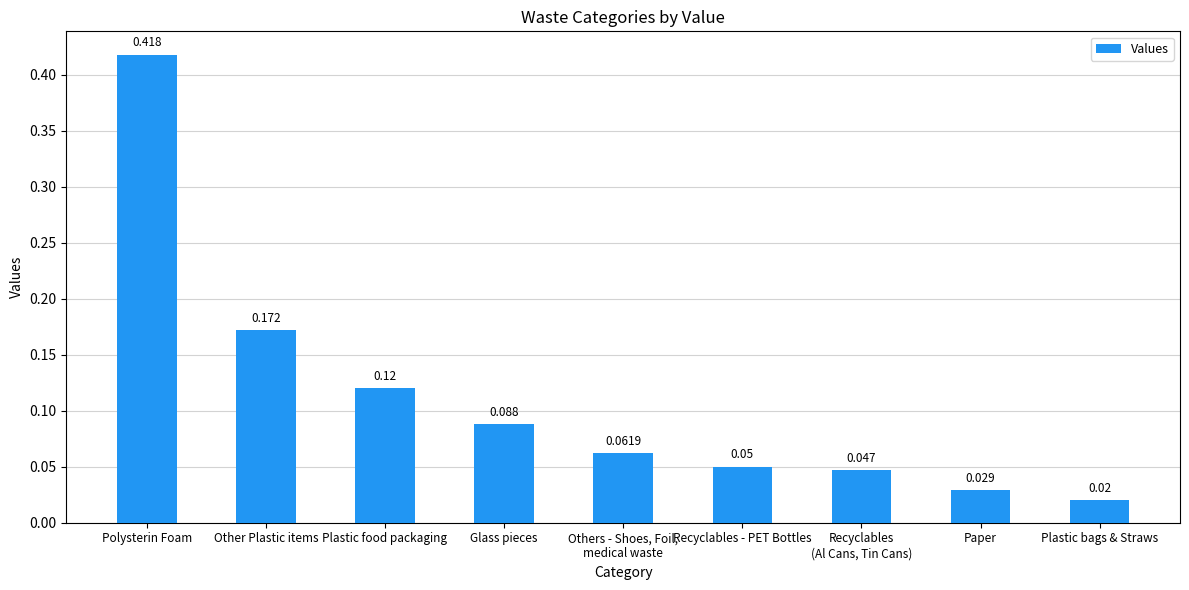

How many data points does each series have?

9